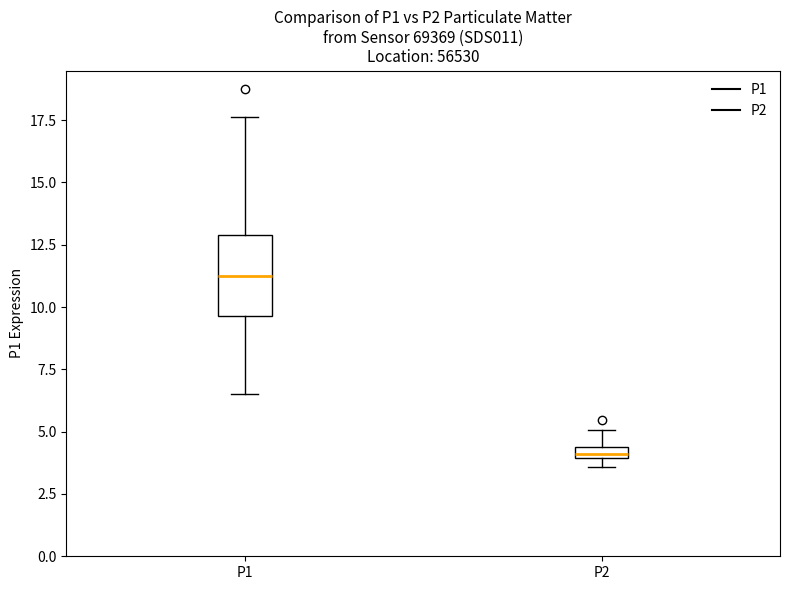

Which box has the lowest median line?

P2